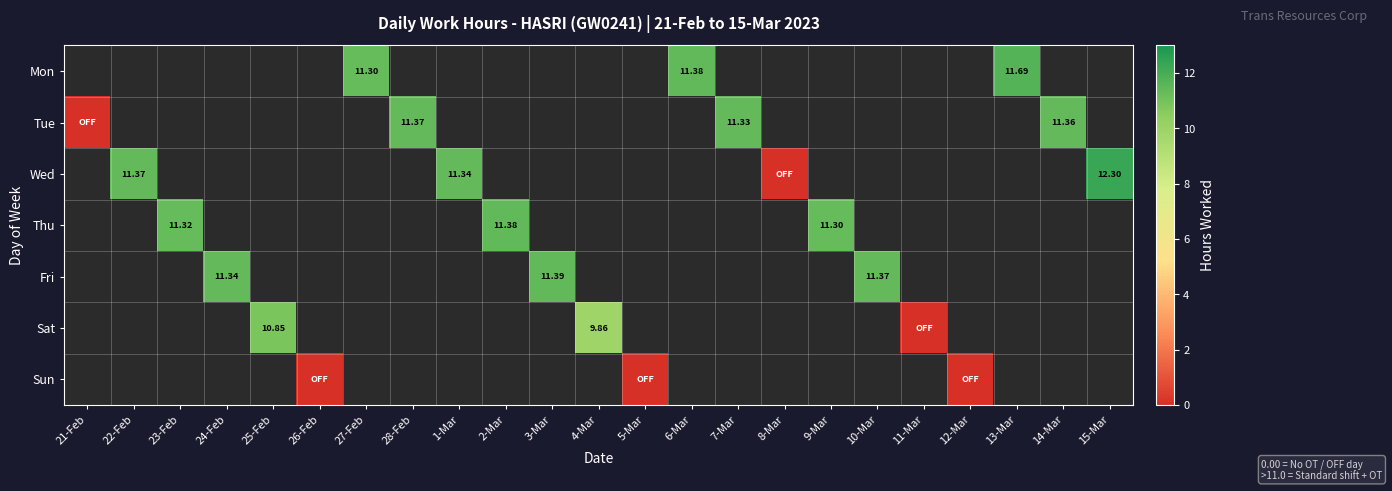

Count the number of data series in this chart.

7